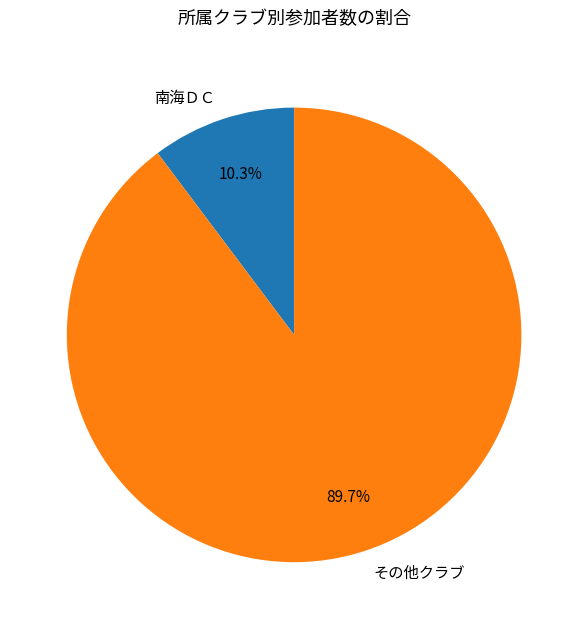

Do その他クラブ and 南海ＤＣ together represent more than half of the pie?

Yes